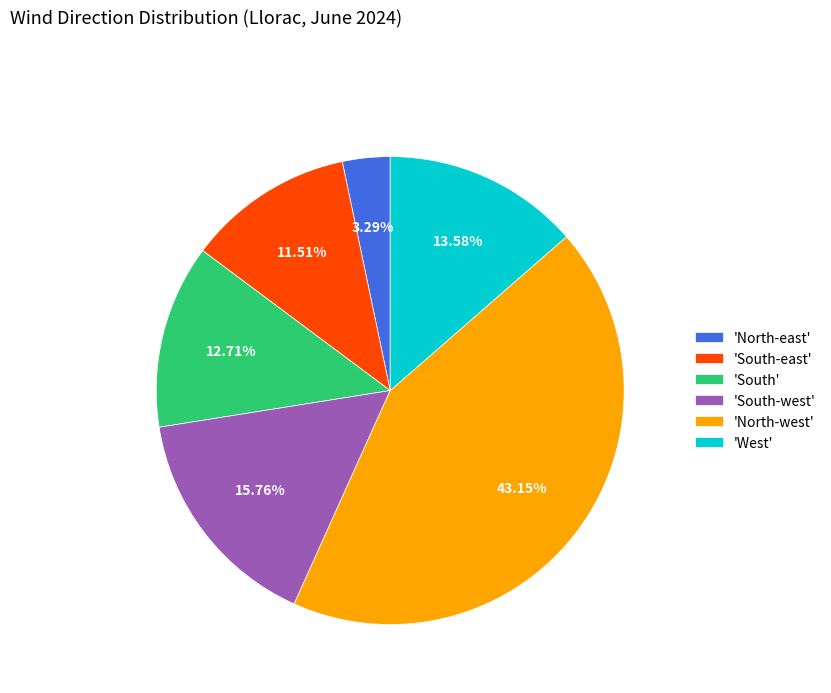

Is there any slice that represents more than half of the pie?

No